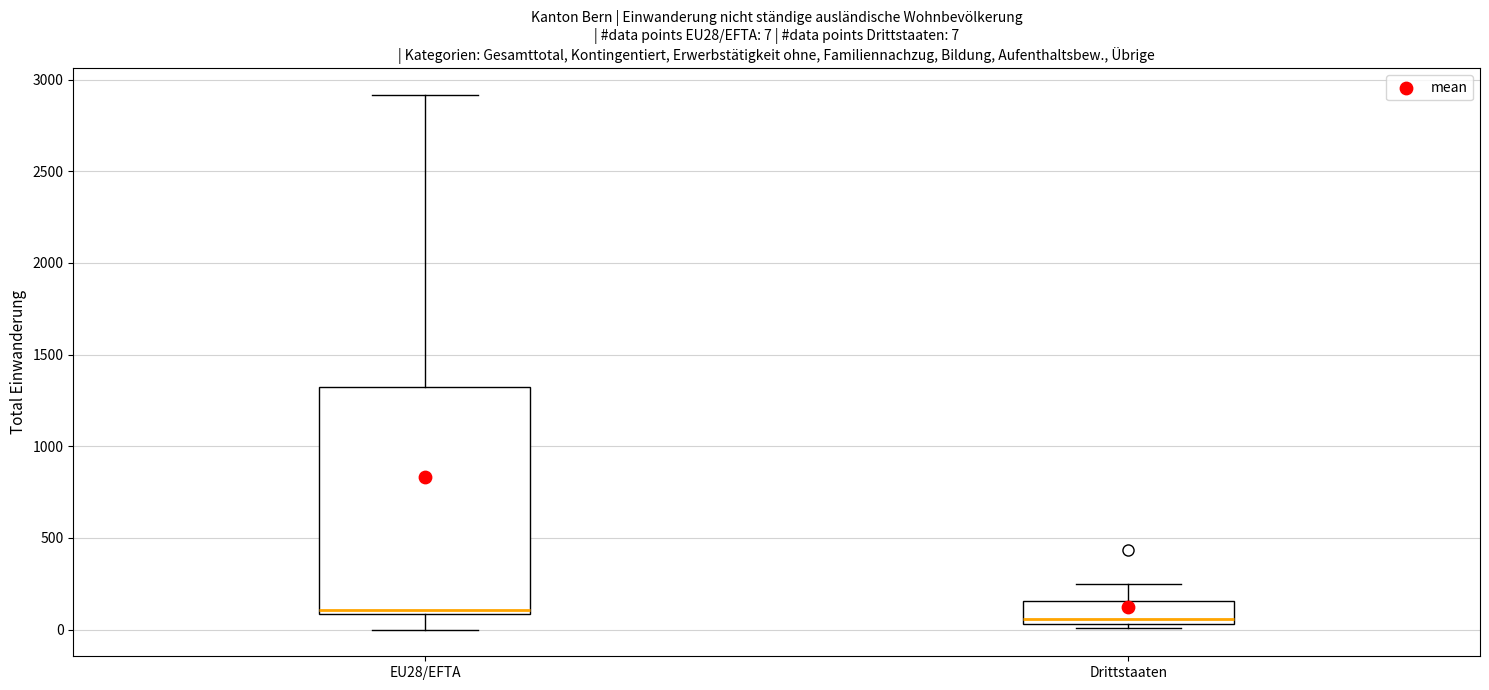

Which box is the tallest, from its lower edge to its upper edge?

EU28/EFTA